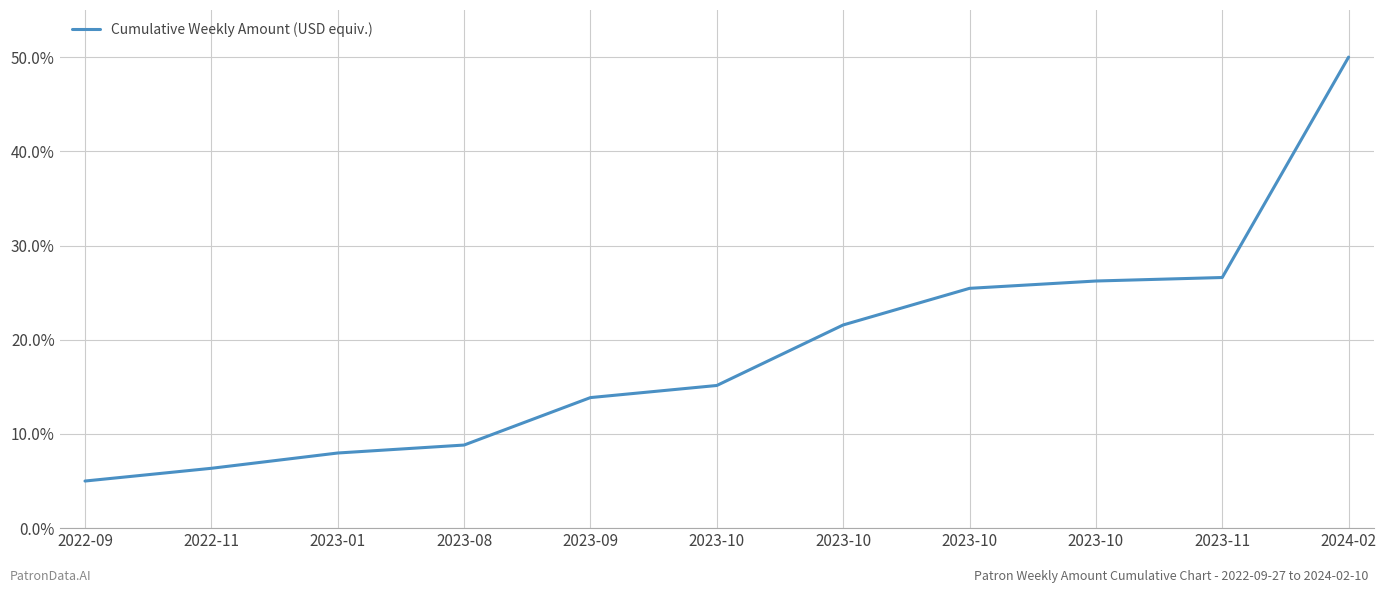

True or false: the data shows 16.7 at 2023-10.

False